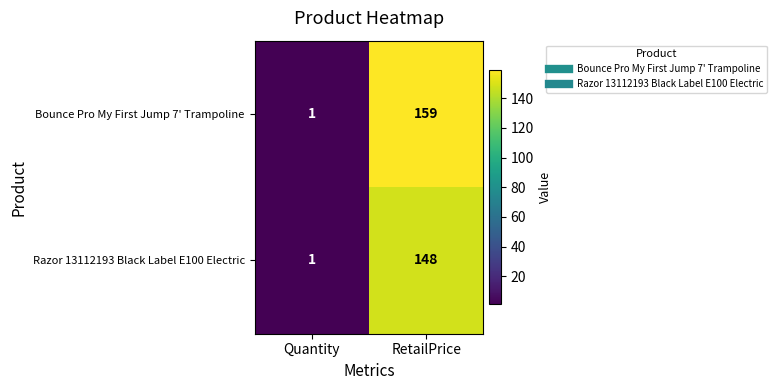

What is the total value across all series at Quantity?

2